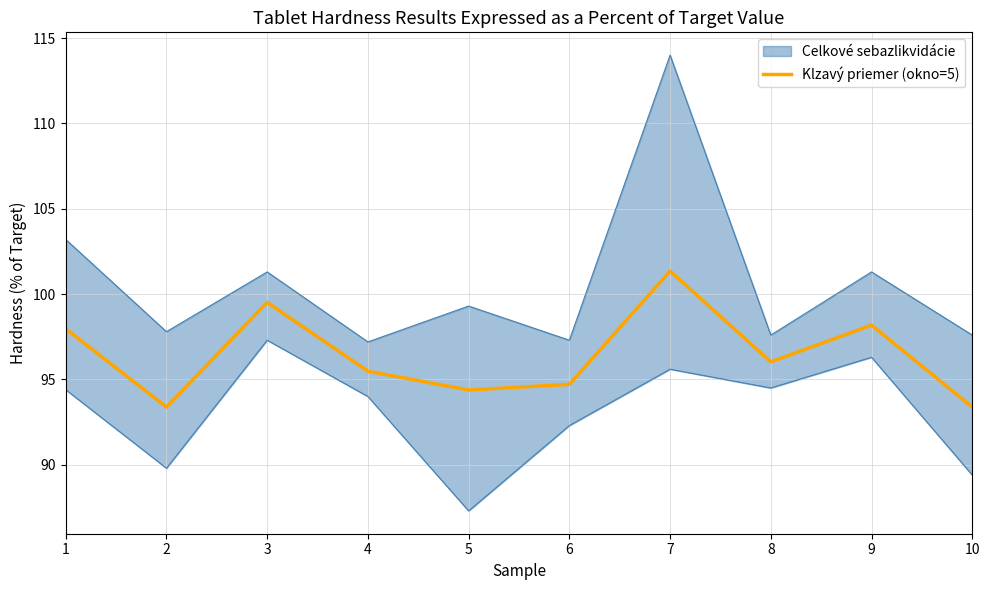

Does the chart display data point markers on the line(s)?

No